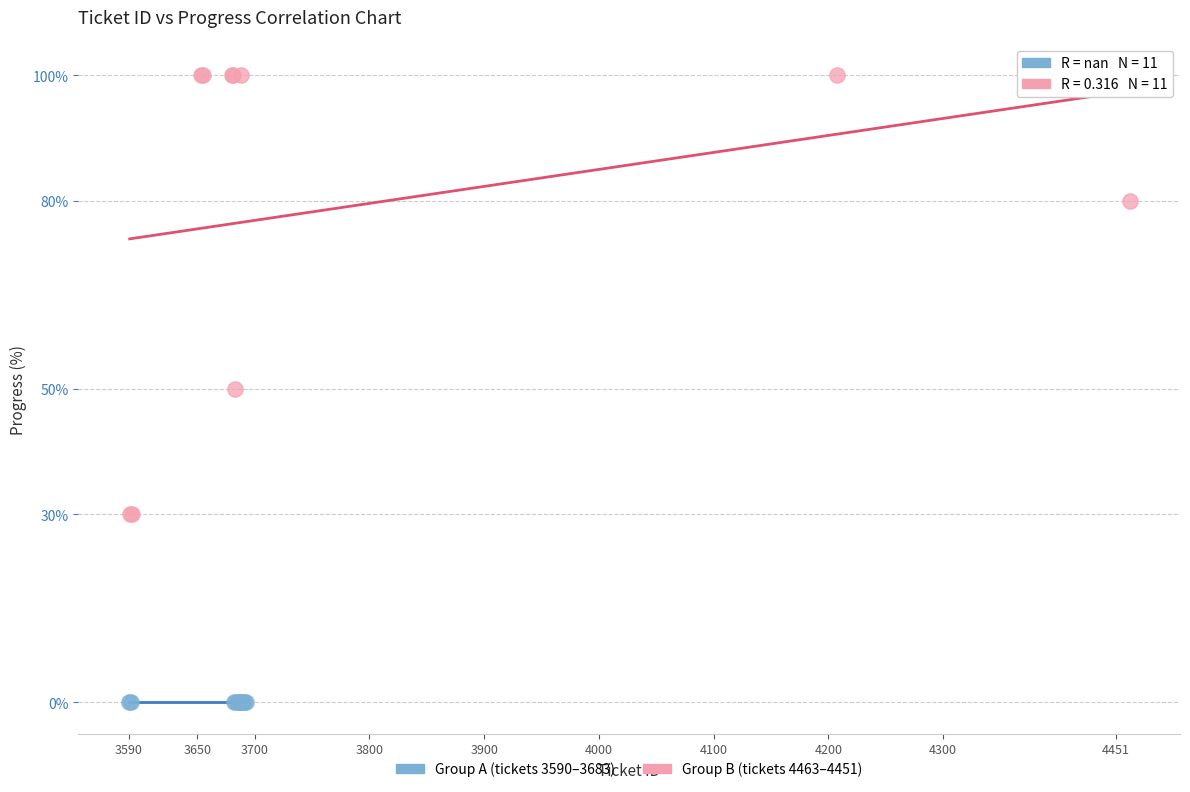

Which series contains the lowest Y value?

Group A (tickets 3590–3683)